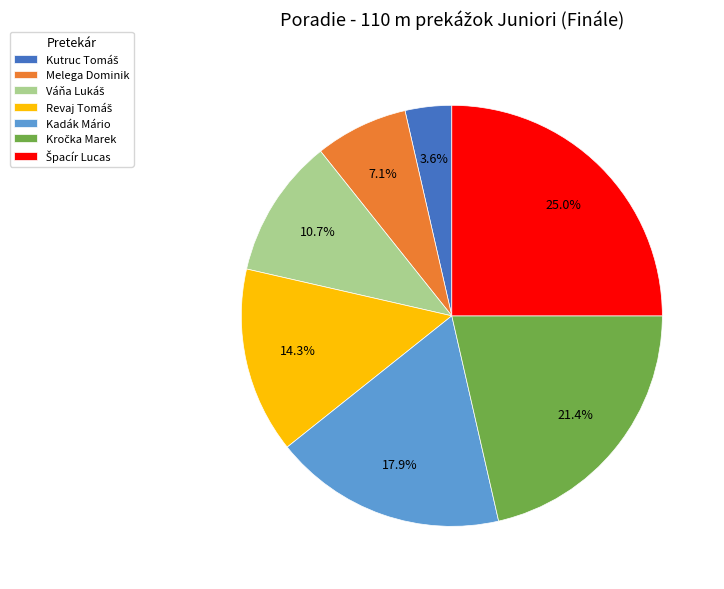

Does Melega Dominik account for over 50% of the chart?

No